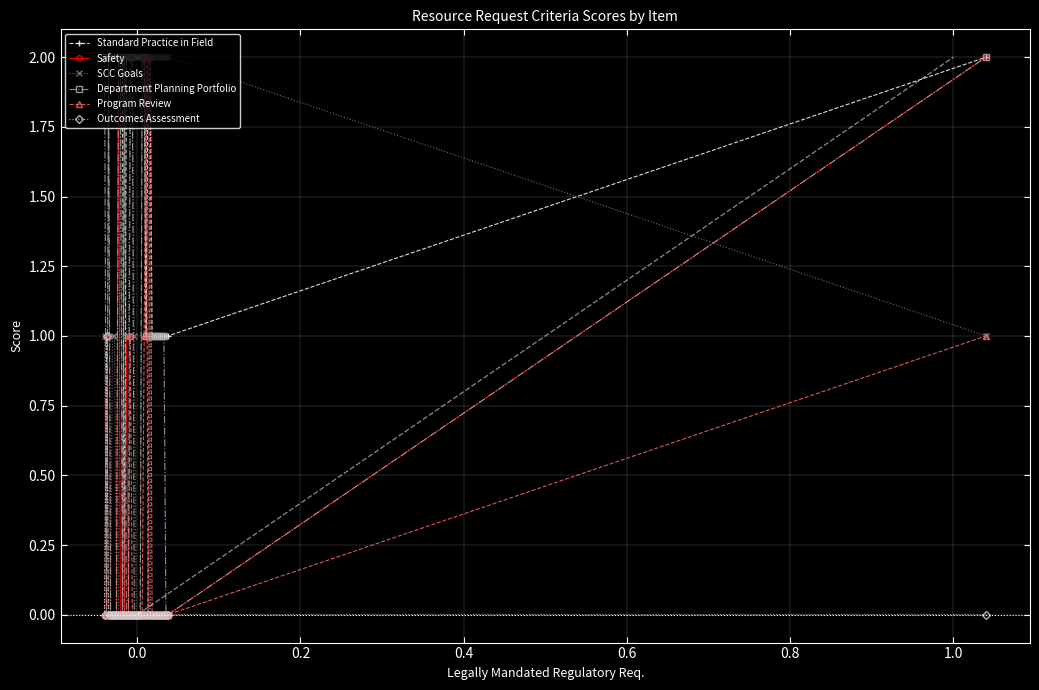

At which category is the sum across all series the highest?

33